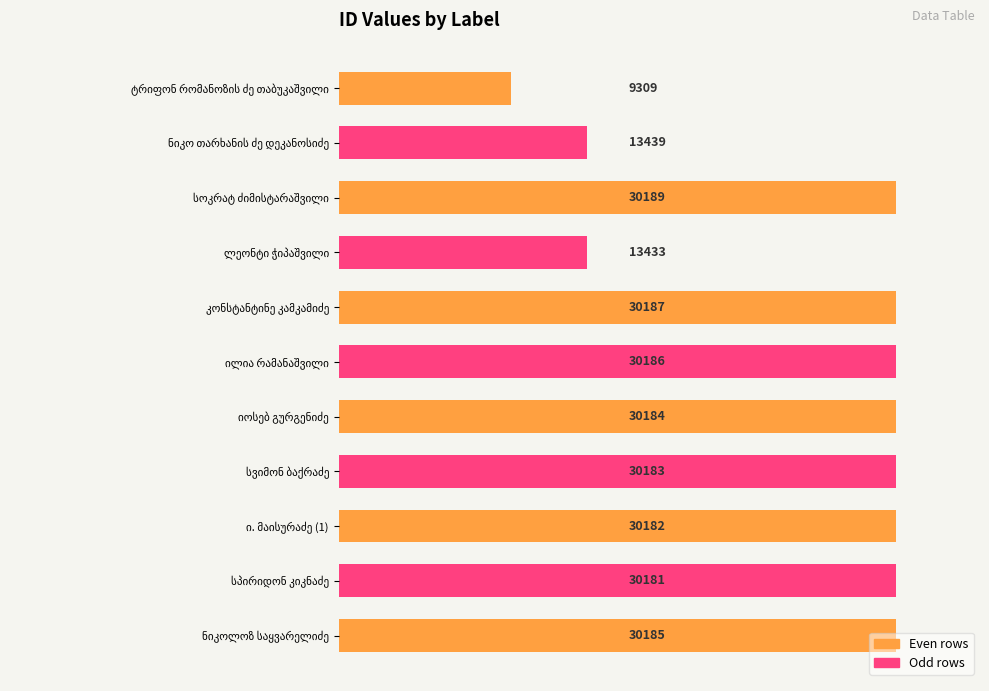

How many bars are there in total?

11